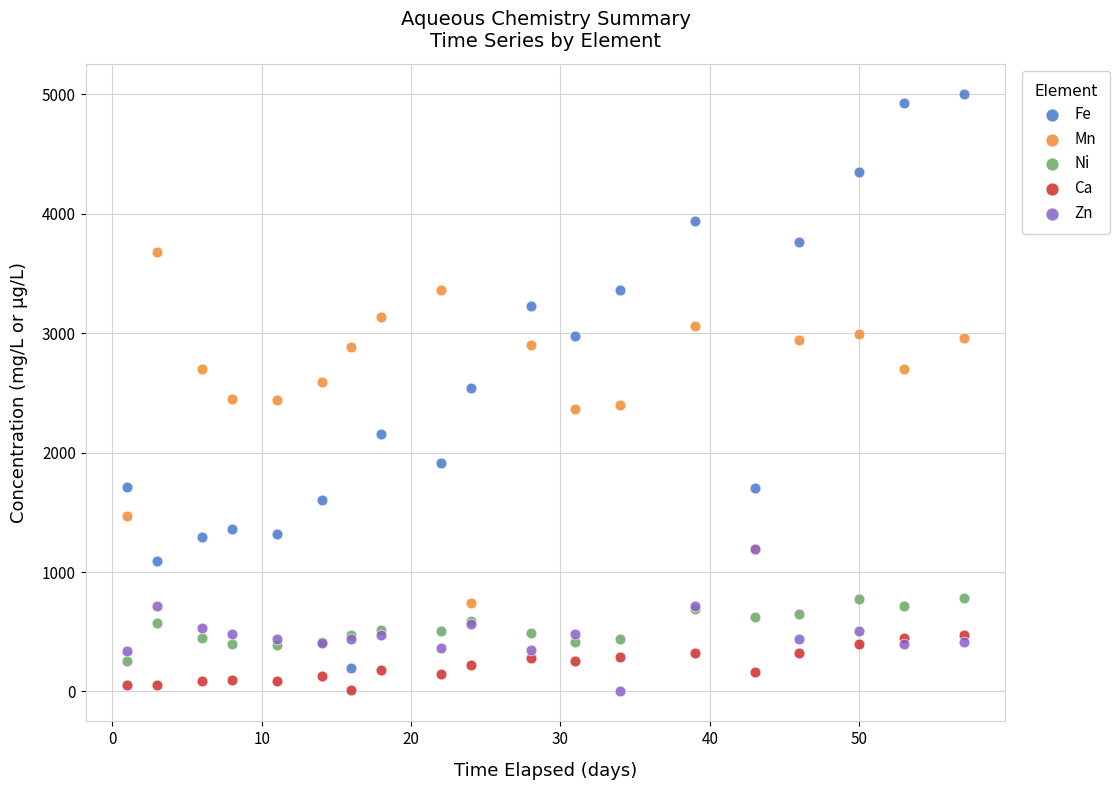

In the Mn series, what Y value is closest to 2211?

2361.0